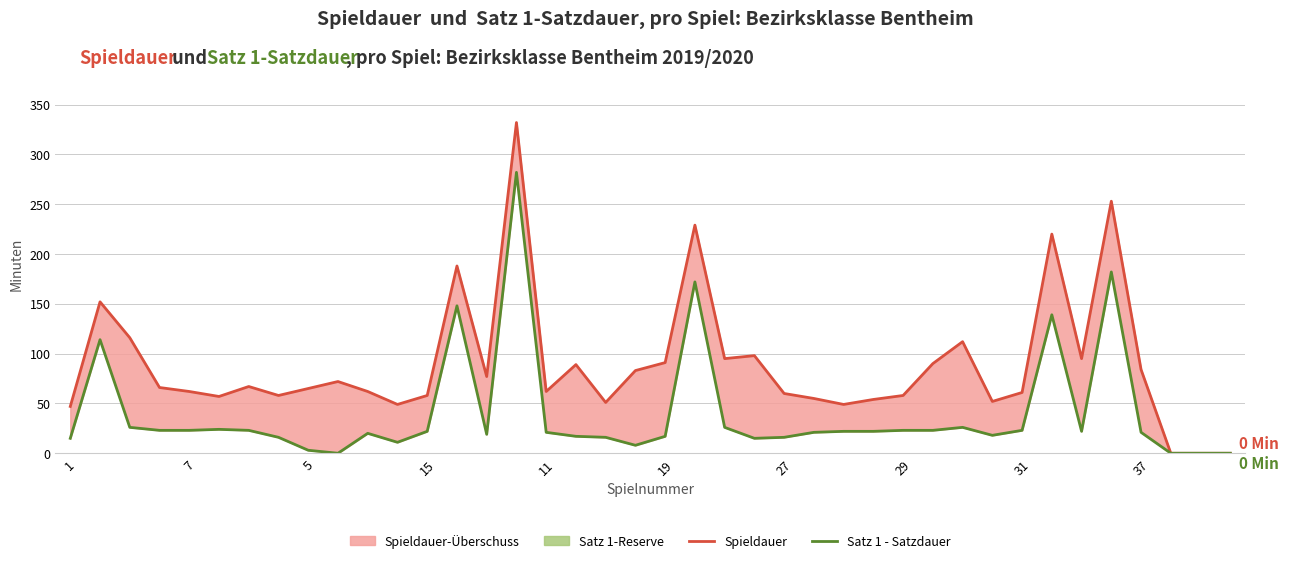

Reading left to right, what are all the values shown in this chart?

Spieldauer: 47	152	116	66	62	57	67	58	65	72	62	49	58	188	77	332	62	89	51	83	91	229	95	98	60	55	49	54	58	90	112	52	61	220	95	253	84	0	0	0
Satz 1 - Satzdauer: 15	114	26	23	23	24	23	16	3	0	20	11	22	148	19	282	21	17	16	8	17	172	26	15	16	21	22	22	23	23	26	18	23	139	22	182	21	0	0	0